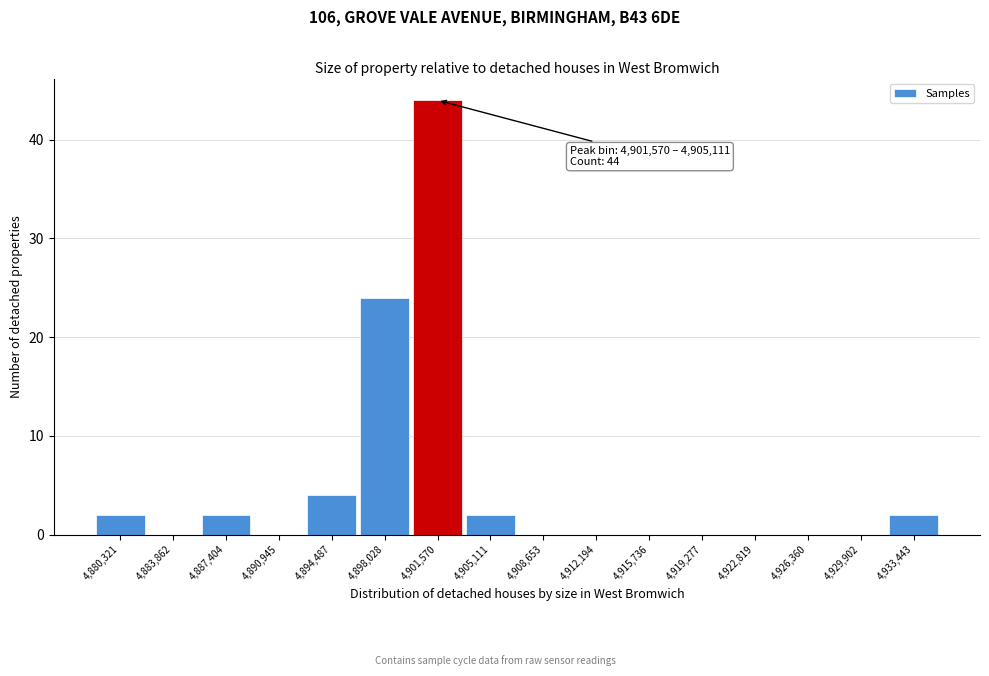

Reading left to right, what are all the values shown in this chart?

4,880,321=2	4,883,862=0	4,887,404=2	4,890,945=0	4,894,487=4	4,898,028=24	4,901,570=44	4,905,111=2	4,908,653=0	4,912,194=0	4,915,736=0	4,919,277=0	4,922,819=0	4,926,360=0	4,929,902=0	4,933,443=2